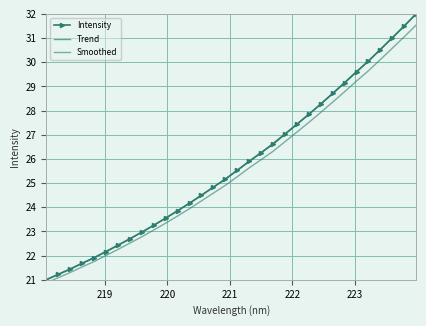

Reading left to right, what are all the values shown in this chart?

218.0596=20.9	218.2508=21.1	218.442=21.3	218.6332=21.5	218.8244=21.8	219.0156=22.0	219.2067=22.3	219.3979=22.5	219.589=22.8	219.7801=23.1	219.9712=23.3	220.1623=23.6	220.3533=23.9	220.5444=24.3	220.7354=24.6	220.9264=24.9	221.1174=25.3	221.3083=25.6	221.4993=26.0	221.6902=26.3	221.8812=26.7	222.0721=27.1	222.263=27.5	222.4538=27.9	222.6447=28.3	222.8355=28.8	223.0264=29.2	223.2172=29.6	223.408=30.1	223.5987=30.6	223.7895=31.1	223.9802=31.5